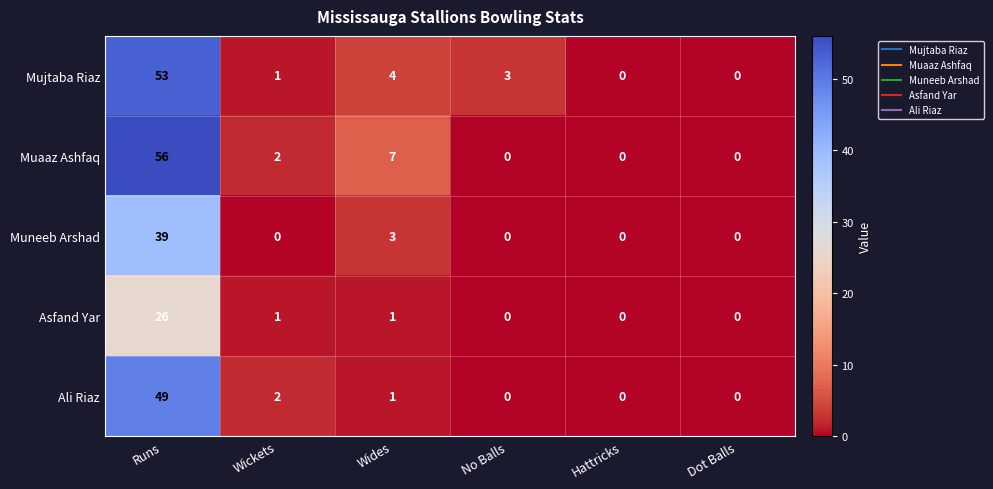

What is the difference between the maximum and minimum values in the Mujtaba Riaz series?

53